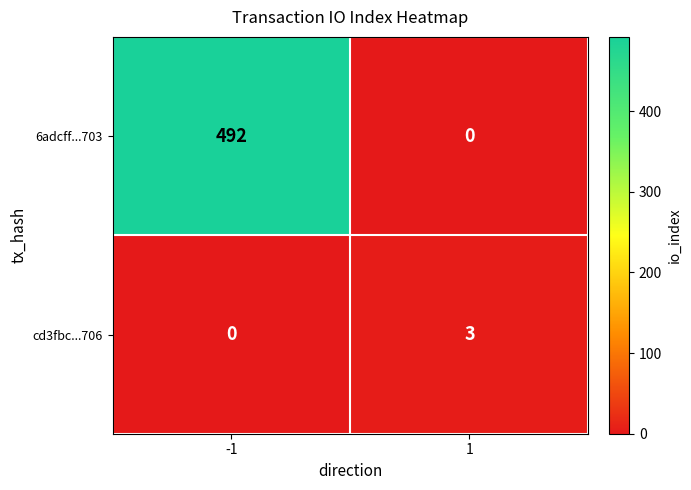

True or false: cd3fbc...706 has a value of 2 at -1.

False